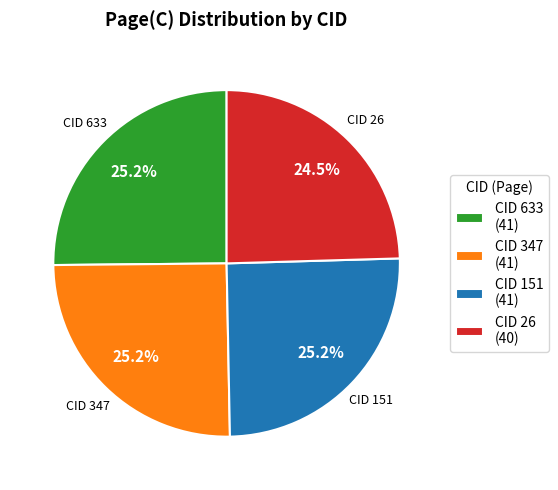

What is the ratio of the value at CID 26 (40) to the value at CID 151 (41)?

1.0